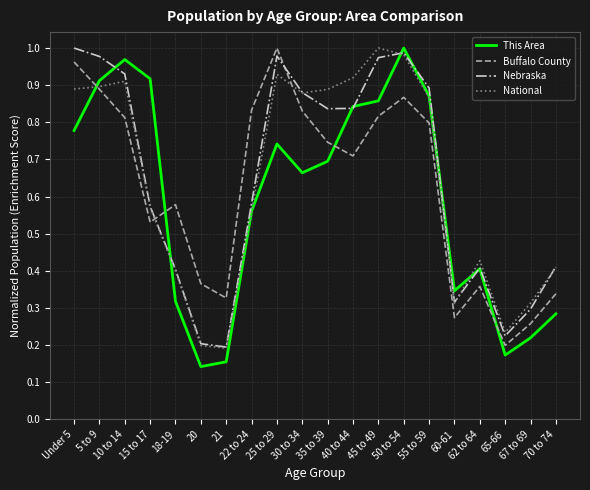

True or false: National and This Area cross at least once.

True